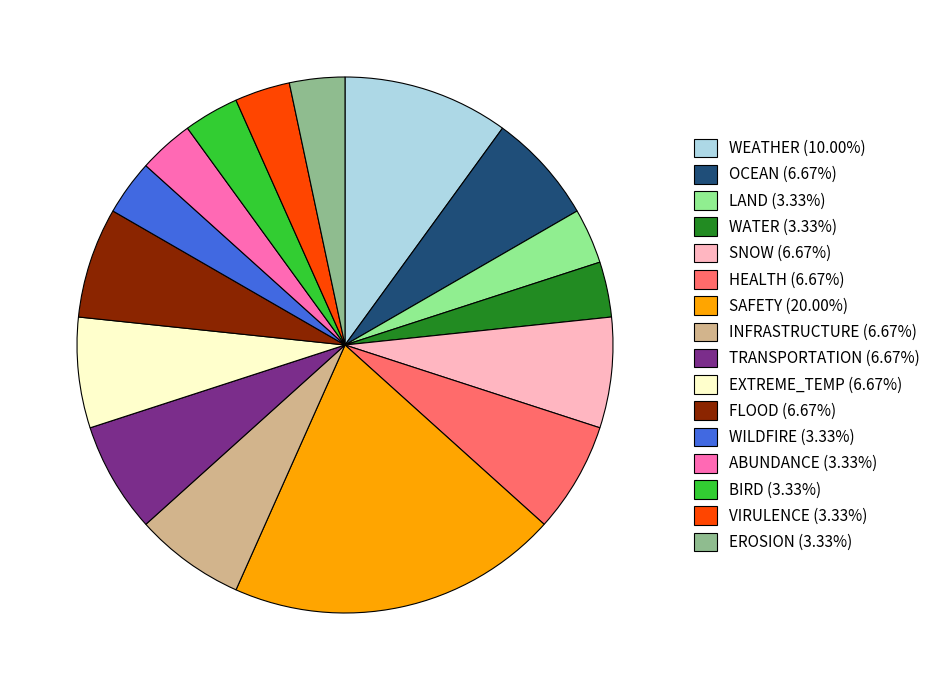

Is the sum of ABUNDANCE and HEALTH greater than half?

No